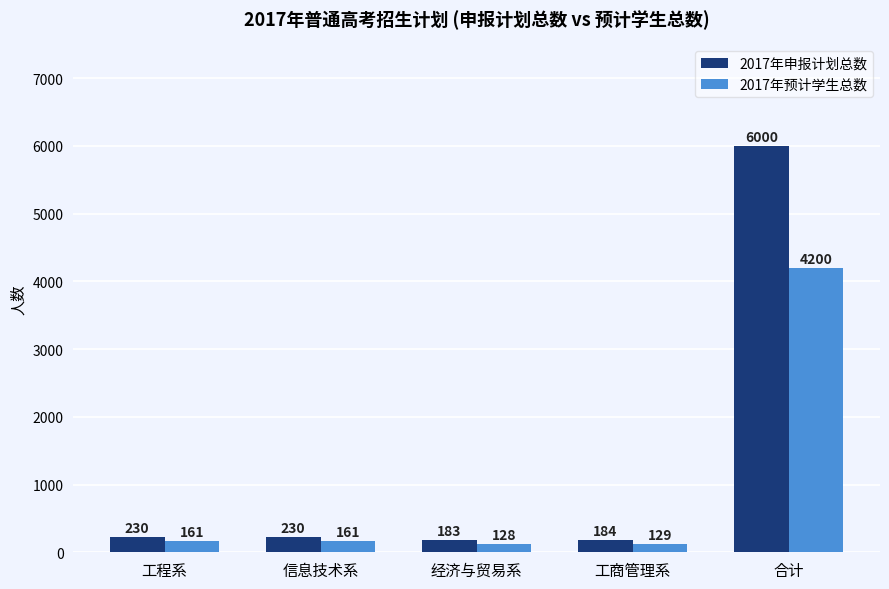

How many data points in 2017年申报计划总数 are less than 230?

2